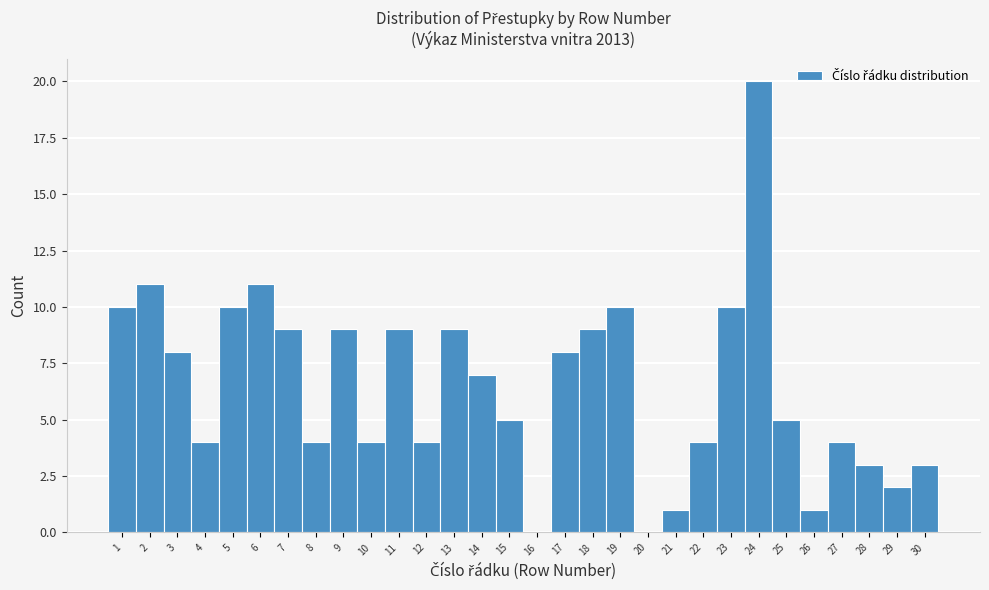

Reading left to right, list every bar in this chart as the range it spans on the x-axis followed by its height. The values are not printed on the chart, so give them approximately, as read against the axis.

0.5 to 1.5: 10
1.5 to 2.5: 11
2.5 to 3.5: 8
3.5 to 4.5: 4
4.5 to 5.5: 10
5.5 to 6.5: 11
6.5 to 7.5: 9
7.5 to 8.5: 4
8.5 to 9.5: 9
9.5 to 10.5: 4
10.5 to 11.5: 9
11.5 to 12.5: 4
12.5 to 13.5: 9
13.5 to 14.5: 7
14.5 to 15.5: 5
15.5 to 16.5: 0
16.5 to 17.5: 8
17.5 to 18.5: 9
18.5 to 19.5: 10
19.5 to 20.5: 0
20.5 to 21.5: 1
21.5 to 22.5: 4
22.5 to 23.5: 10
23.5 to 24.5: 20
24.5 to 25.5: 5
25.5 to 26.5: 1
26.5 to 27.5: 4
27.5 to 28.5: 3
28.5 to 29.5: 2
29.5 to 30.5: 3